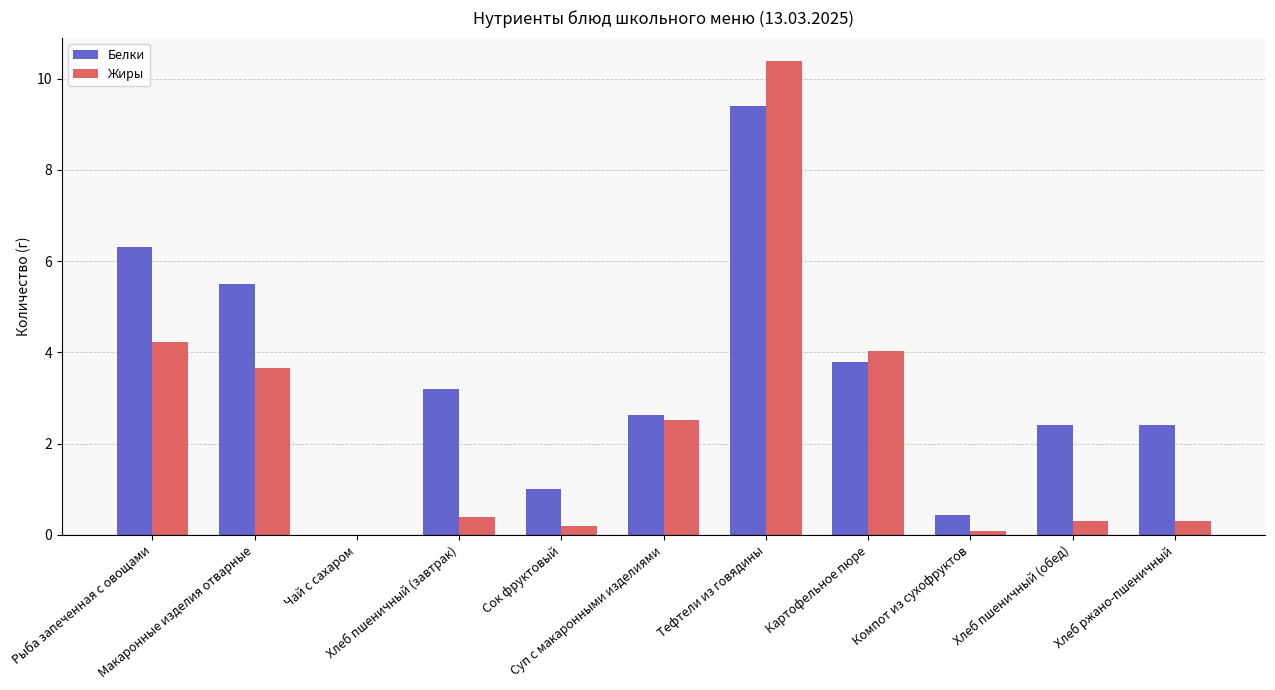

Which series has the largest total across all categories?

Белки